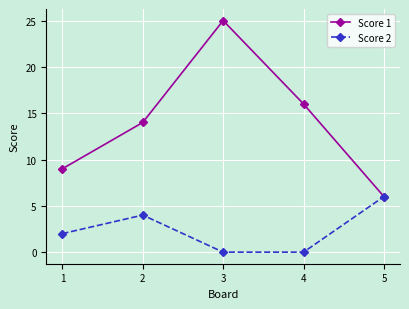

At which category is the sum across all series the highest?

3